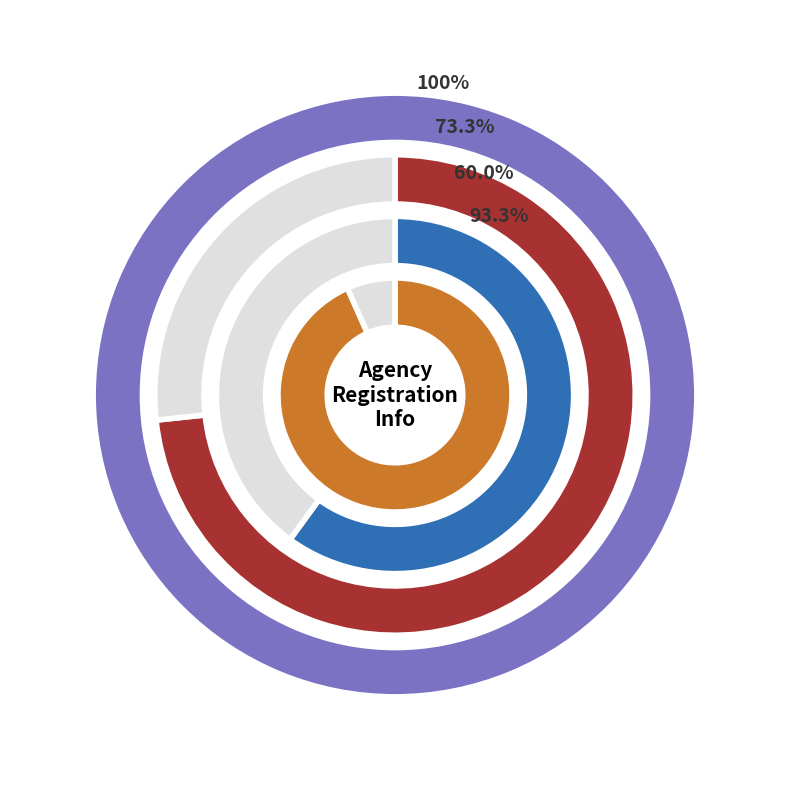

Rank the series by their maximum value, from highest to lowest.

Pending, 2023, 2024, Aug-Sep 2023